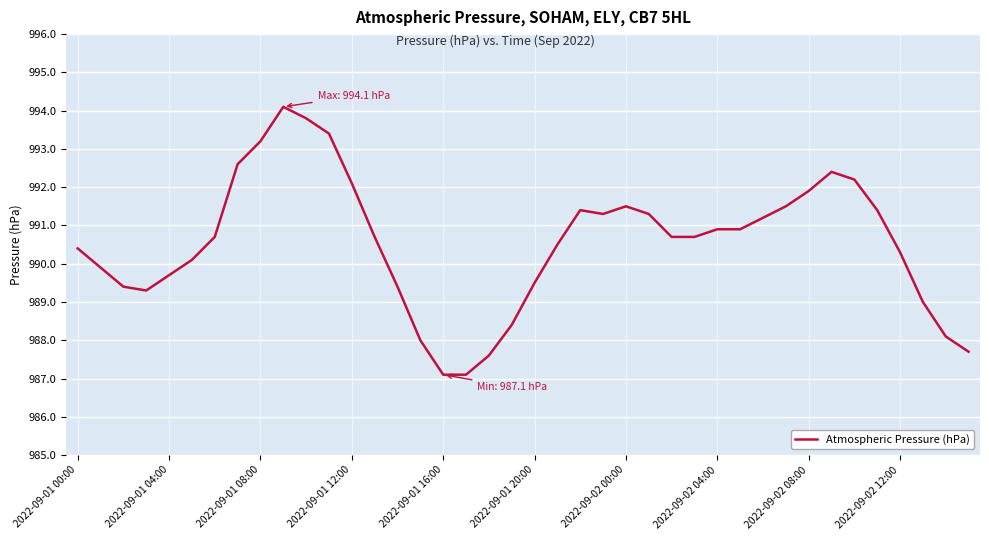

What is the smallest value displayed?

987.1